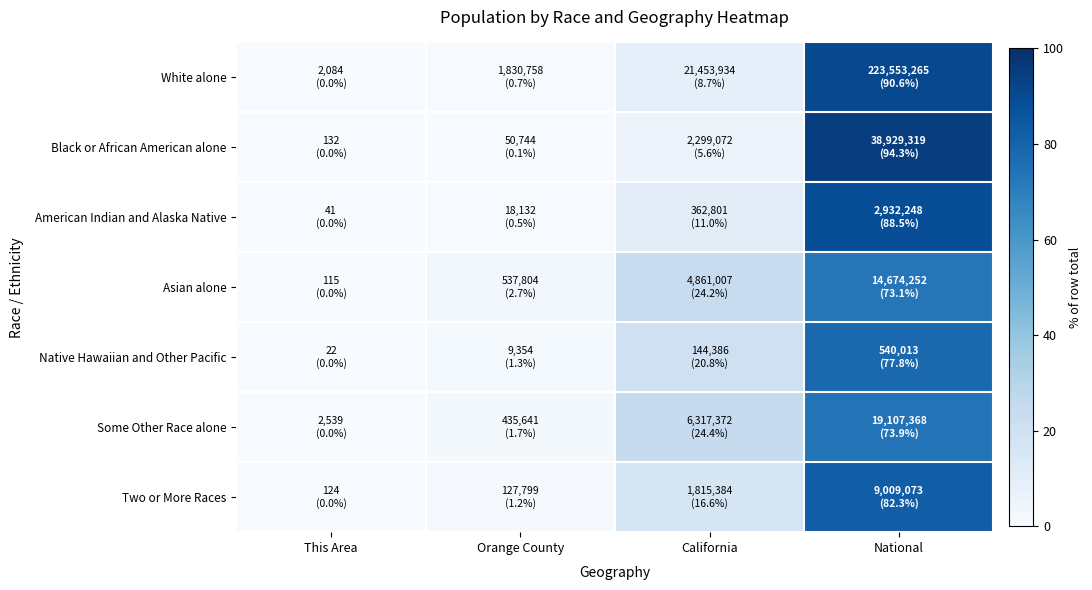

How many series are shown in this chart?

7